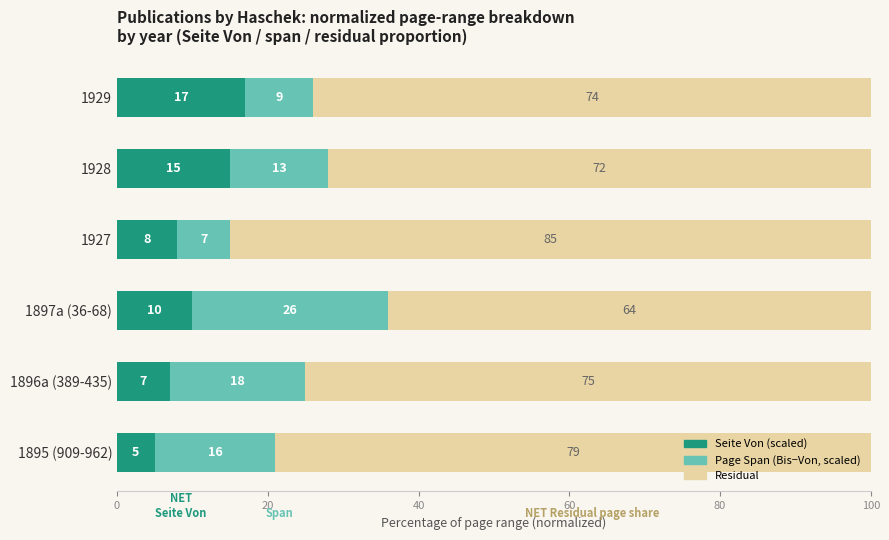

What is the total value across all series at 1929?

100